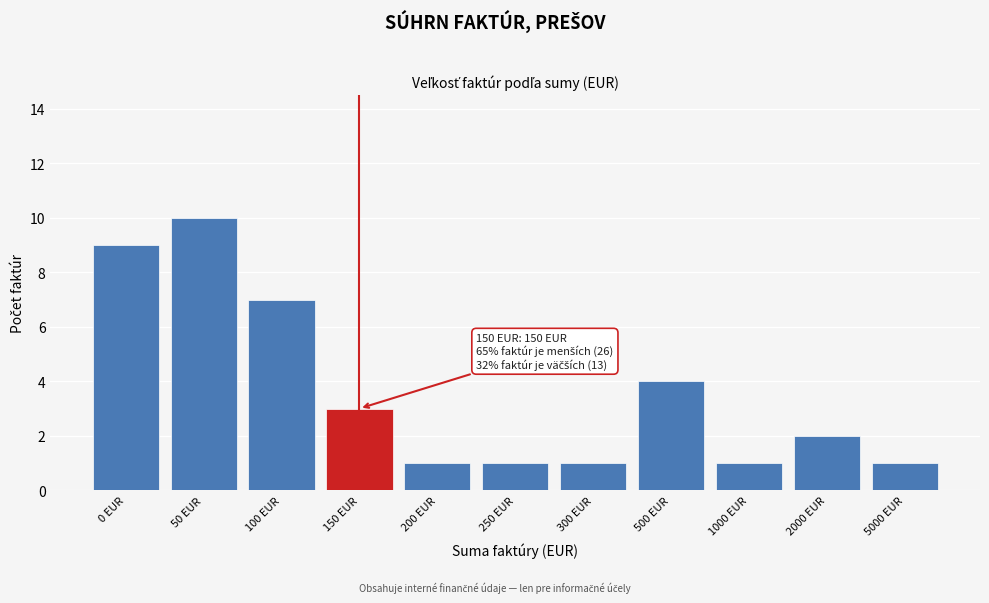

Reading right to left, transcribe all the data shown in this chart.

1	2	1	4	1	1	1	3	7	10	9